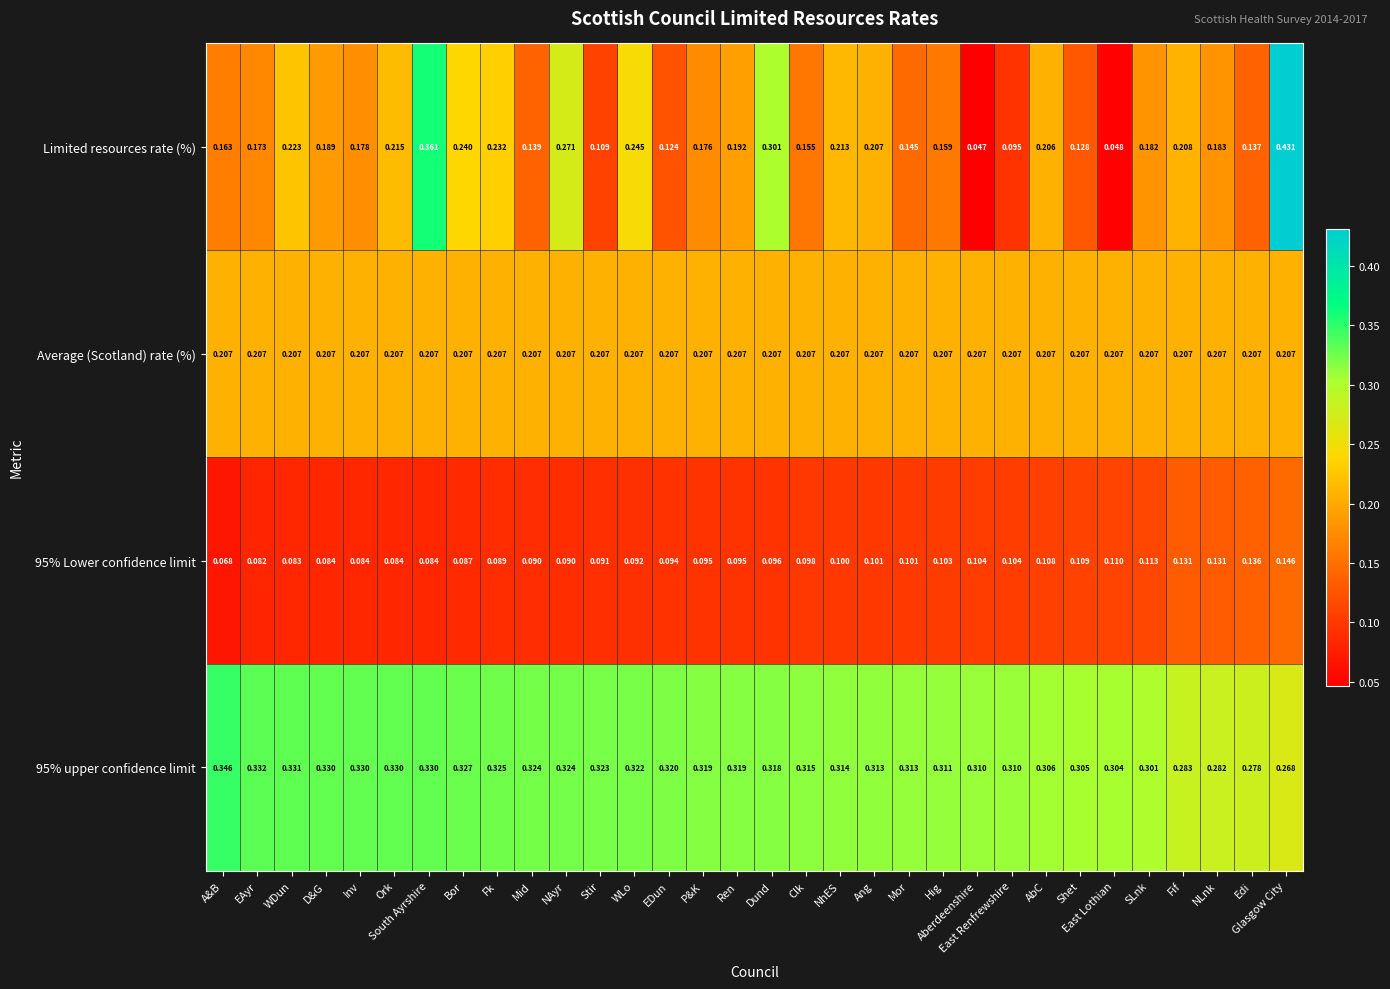

Rank the series at Edi from lowest to highest value.

95% Lower confidence limit, Limited resources rate (%), Average (Scotland) rate (%), 95% upper confidence limit